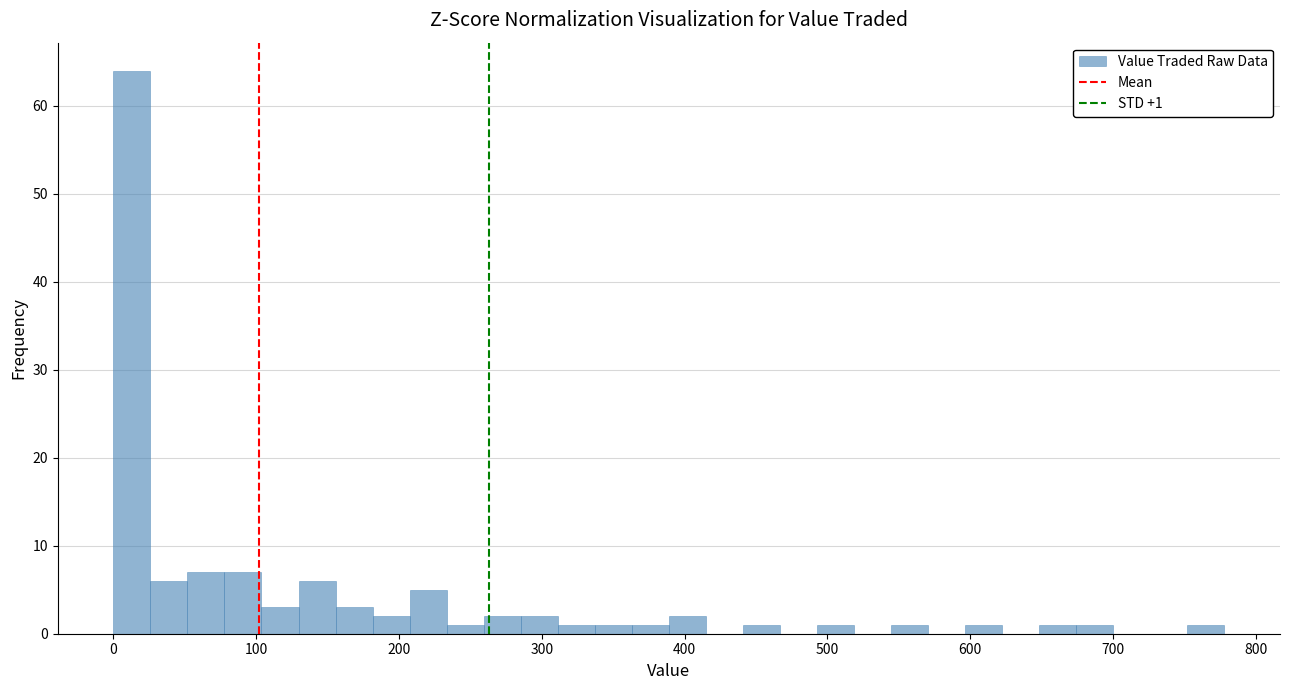

Read against the x-axis, roughly where is the centre of the tallest bar?

10